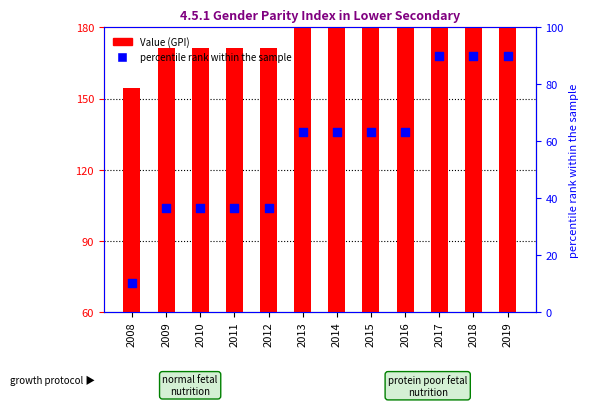

At how many categories does at least one series exceed 138?

3